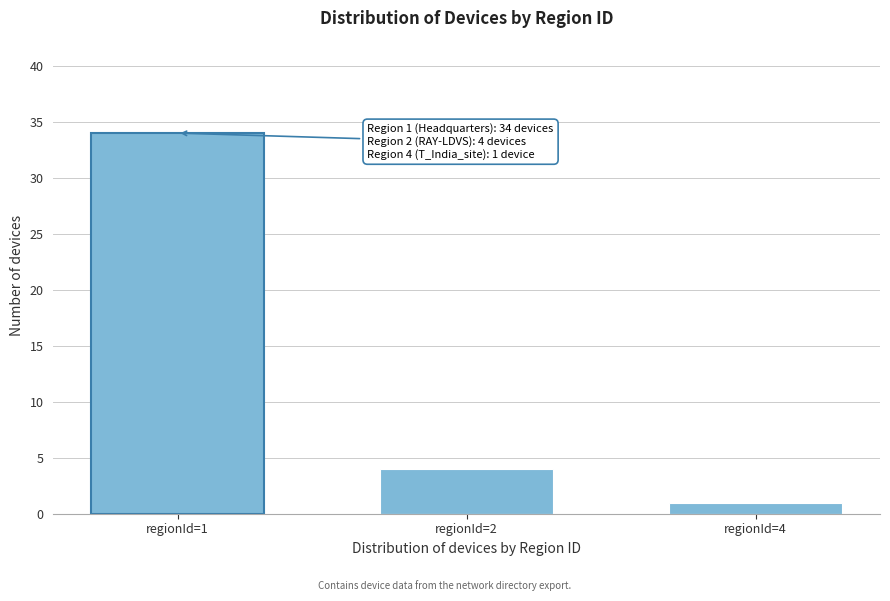

Reading right to left, what are all the values shown in this chart?

1	4	34